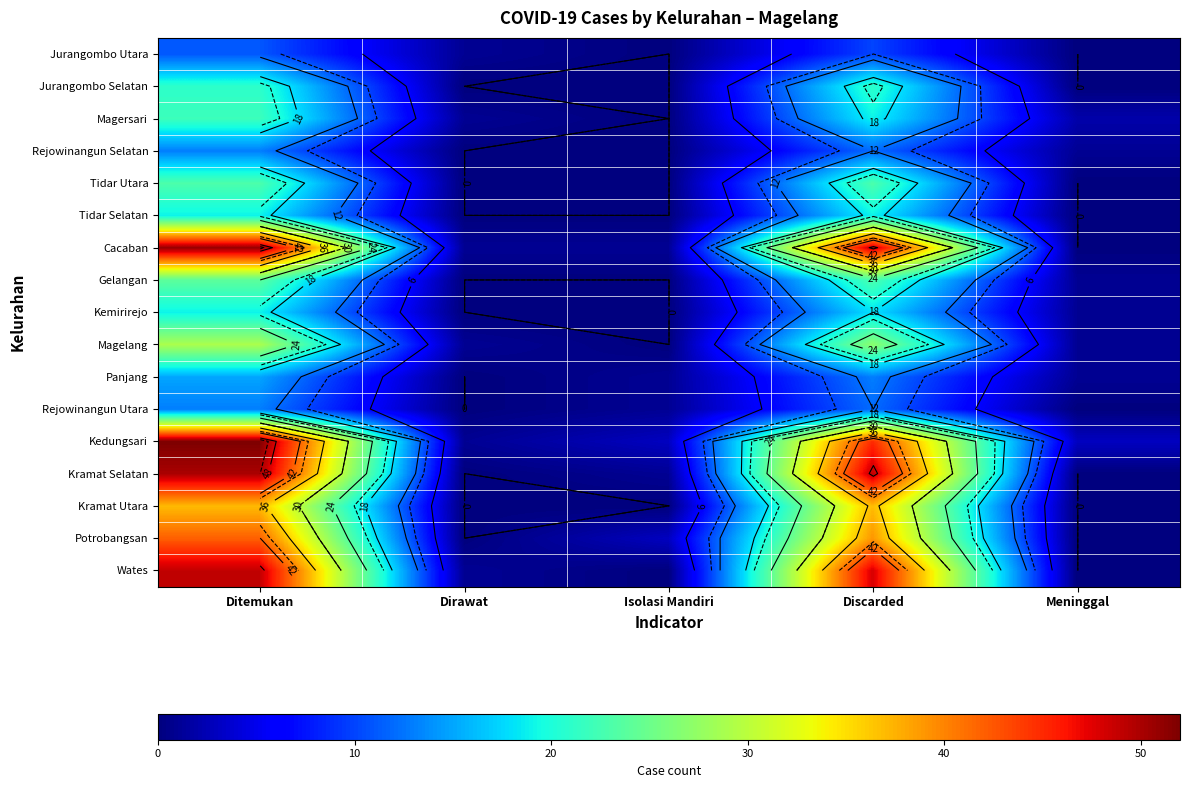

True or false: Tidar Selatan has a value of 0 at Dirawat.

True